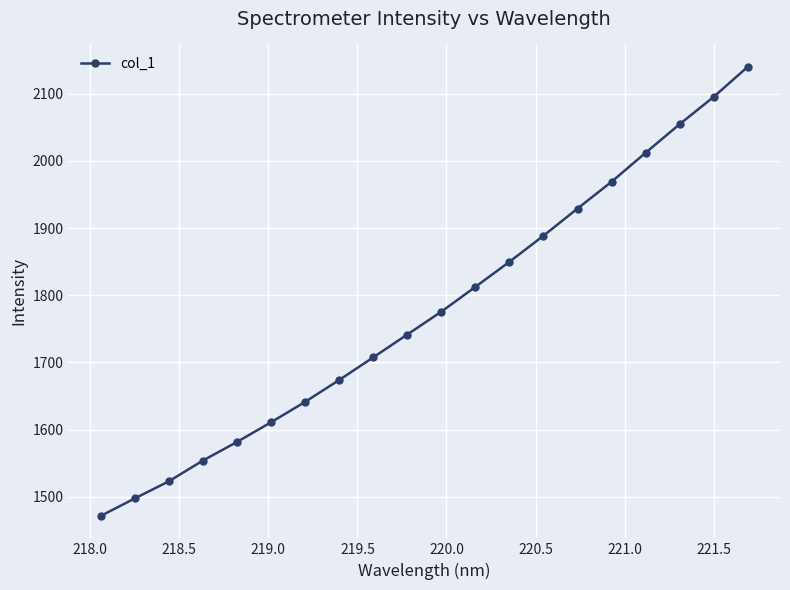

What is the difference between the maximum and minimum values?

668.5